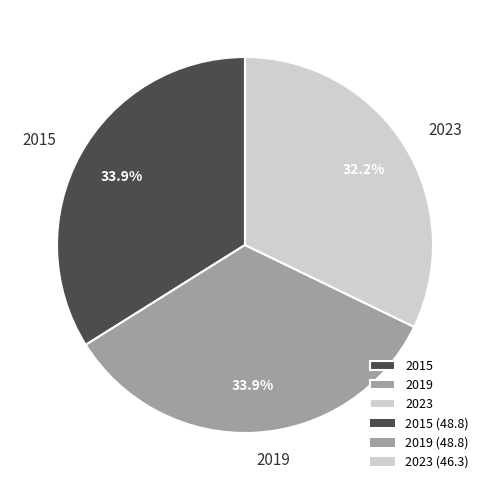

To the nearest percent, what is the combined percentage of 2019 and 2023?

66%